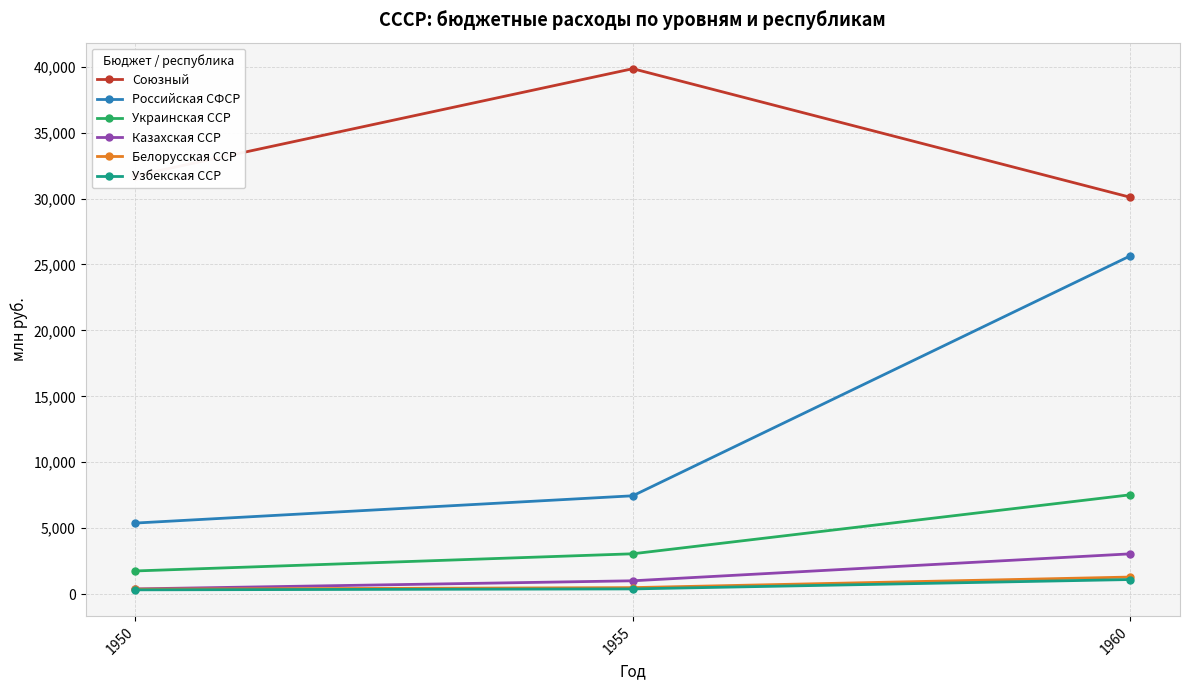

At which label is Украинская ССР closest to 4642?

1955